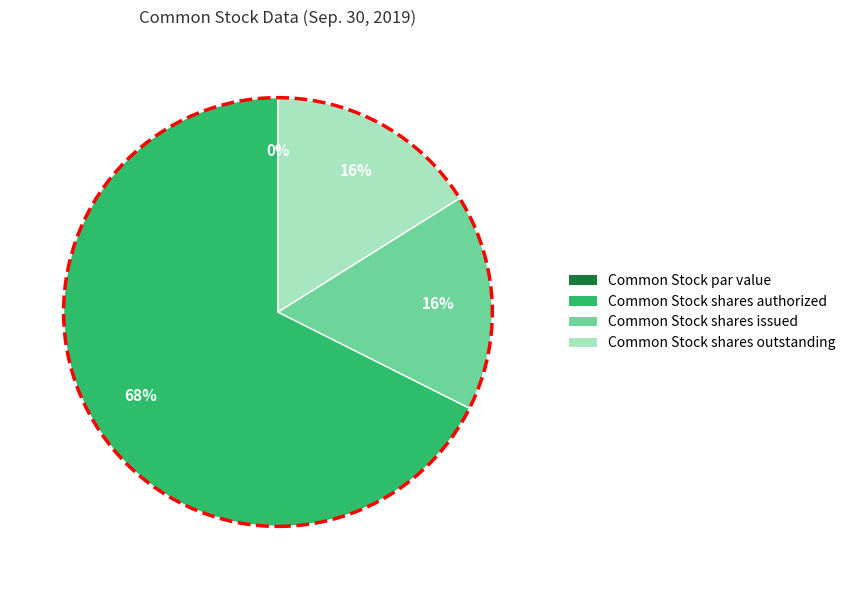

Which slice is the smallest?

Common Stock par value